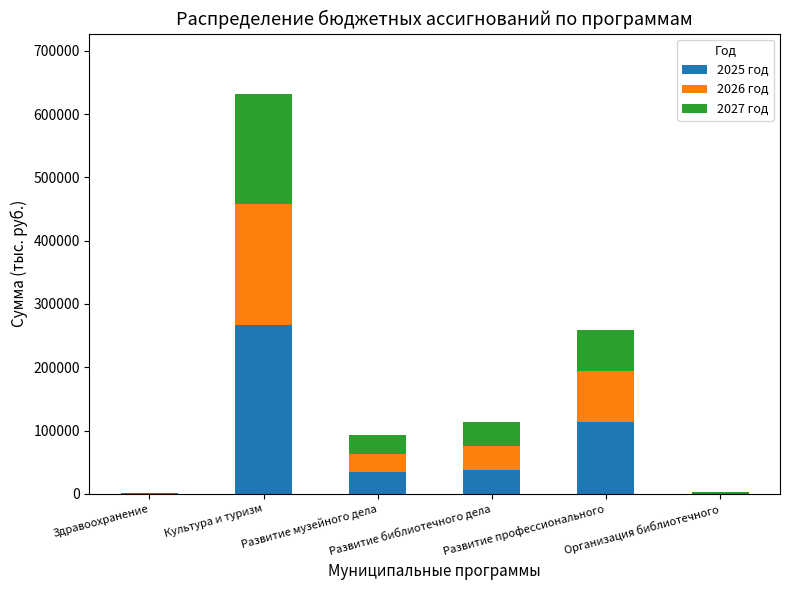

Does the chart contain stacked bars?

Yes